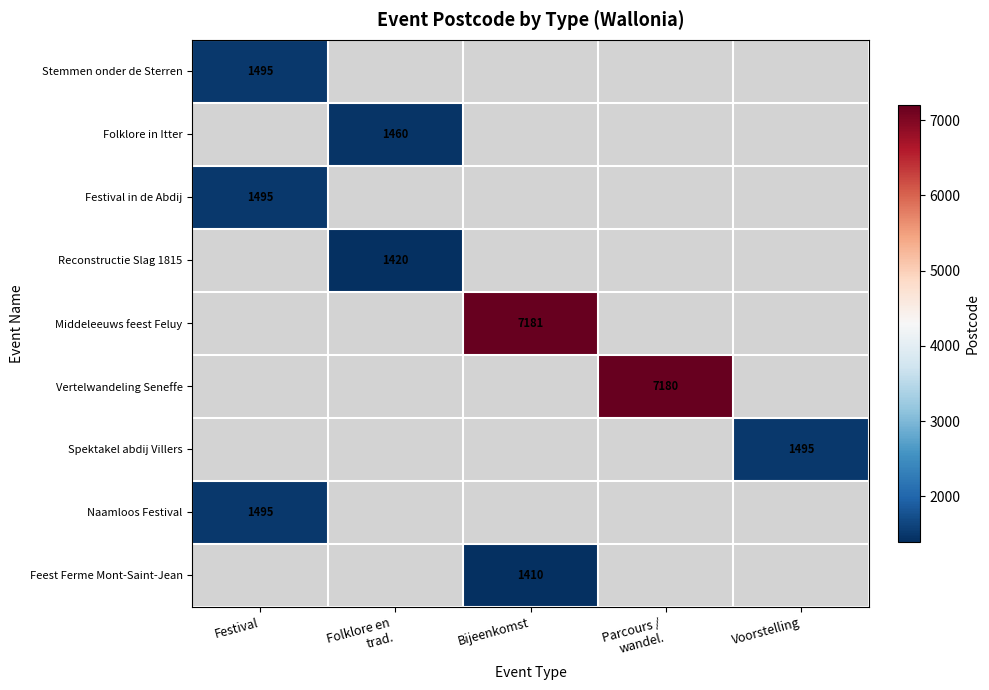

Which has a higher value, Folklore en
trad. or Parcours /
wandel.?

Parcours /
wandel.